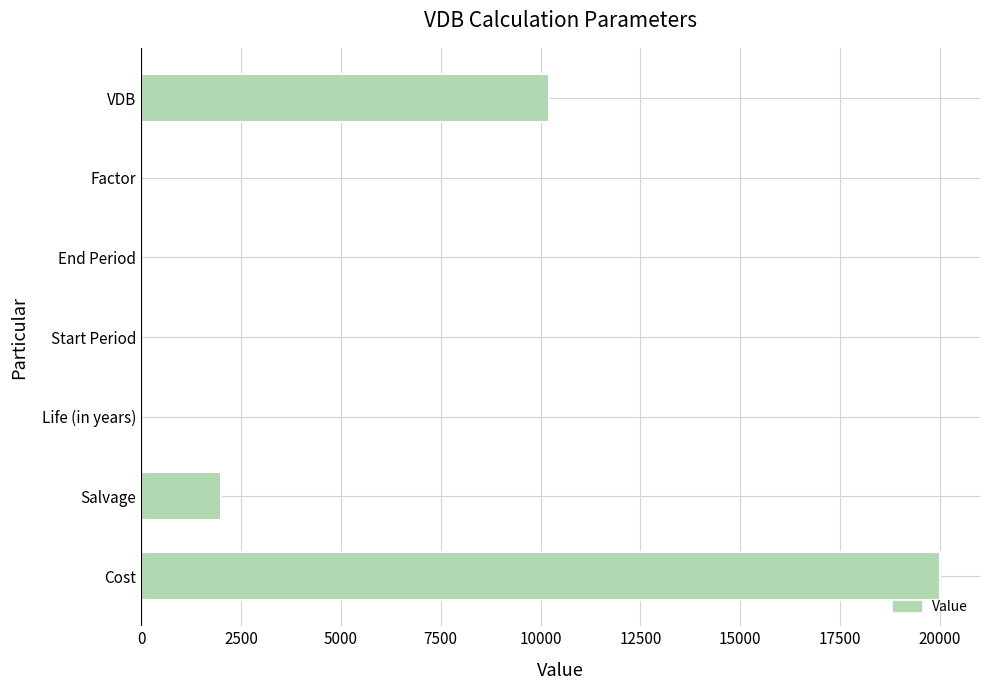

What is the average value?

4601.2